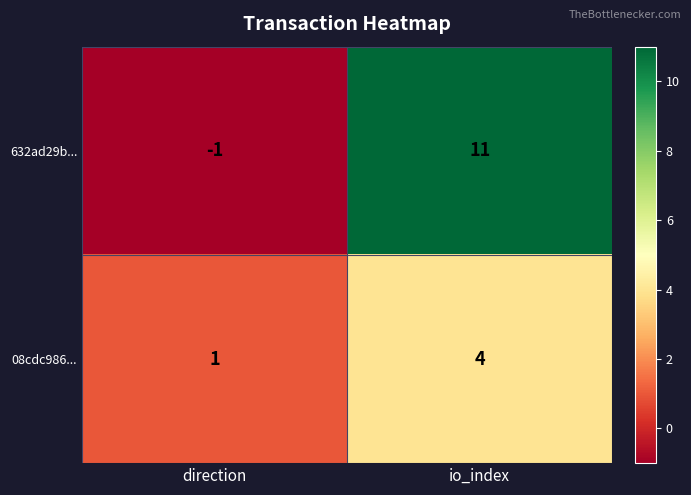

What is the total value across all series at io_index?

15